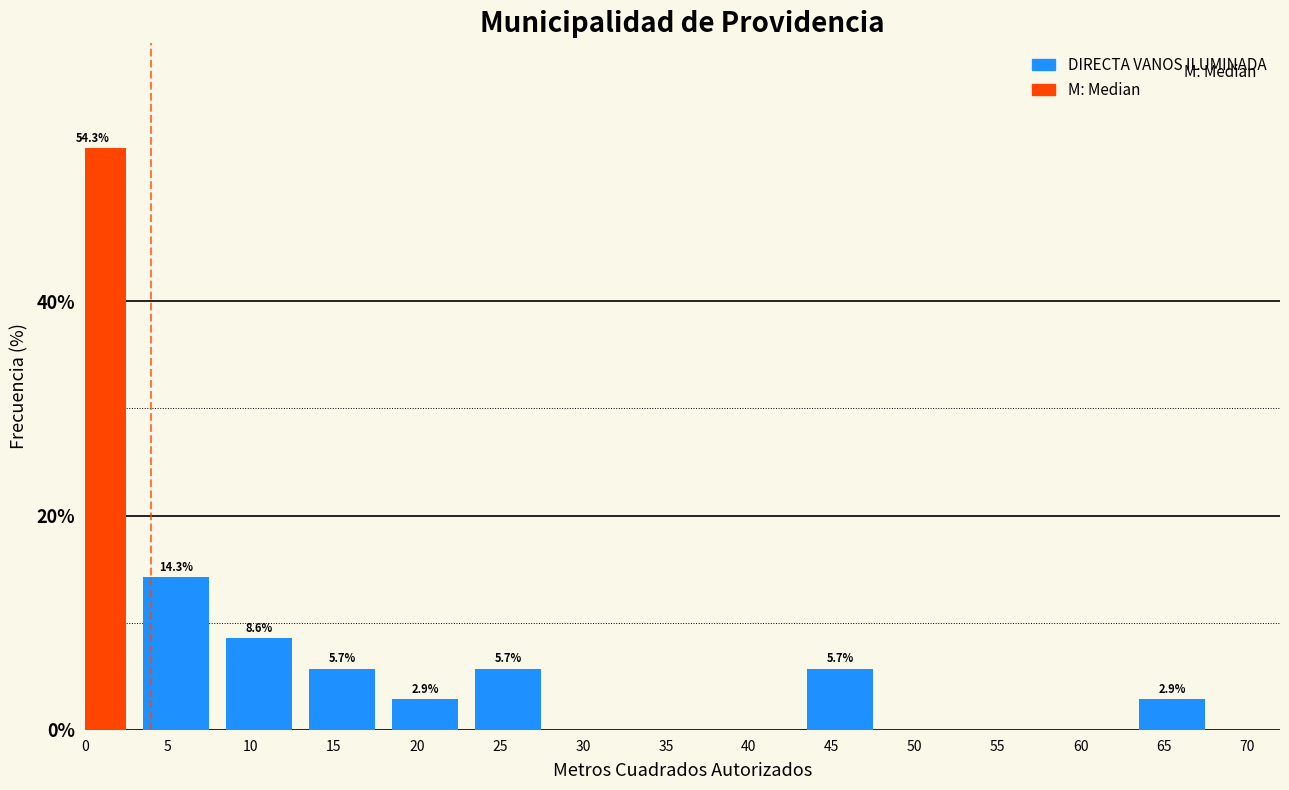

Reading left to right, list all the values displayed in this chart.

0=54.3	5=14.3	10=8.6	15=5.7	20=2.9	25=5.7	30=0.0	35=0.0	40=0.0	45=5.7	50=0.0	55=0.0	60=0.0	65=2.9